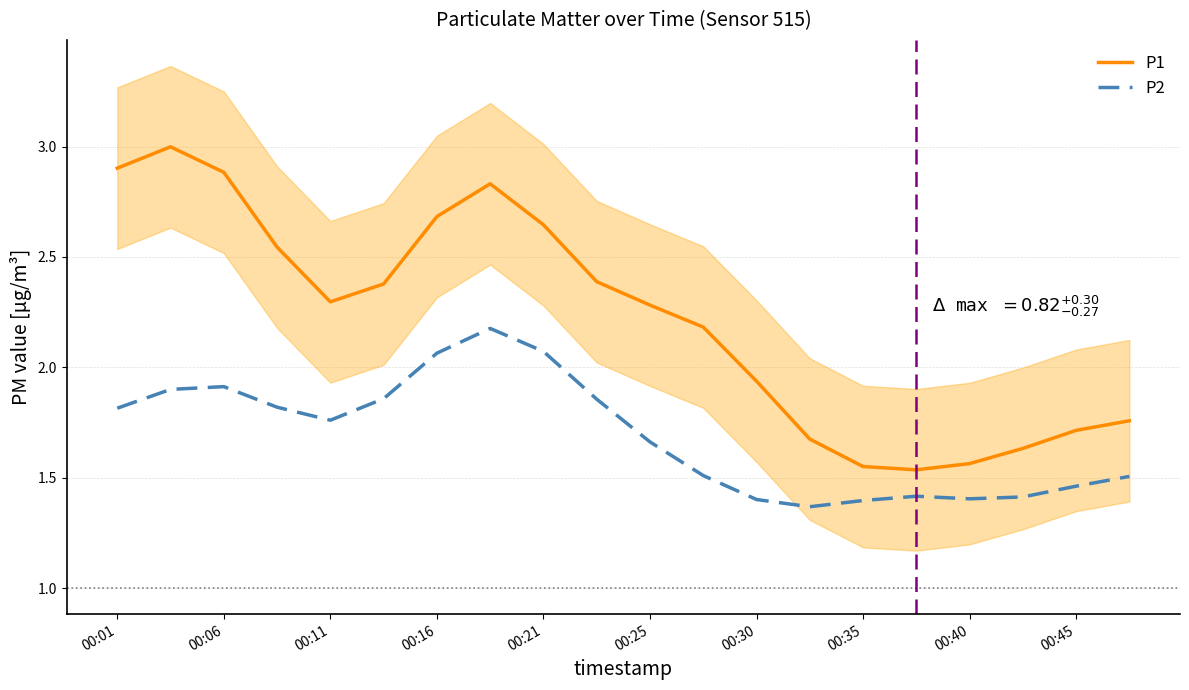

What is the difference between the highest and lowest values at 00:01?

1.1